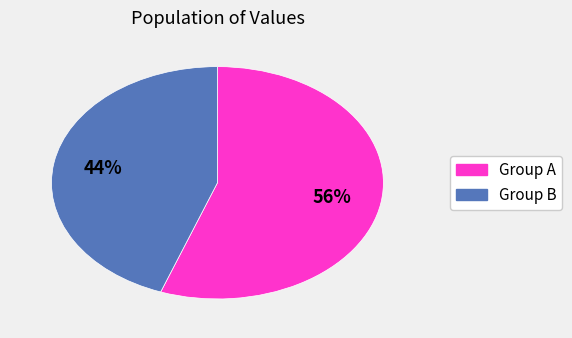

To the nearest percent, what is the average slice percentage?

50%